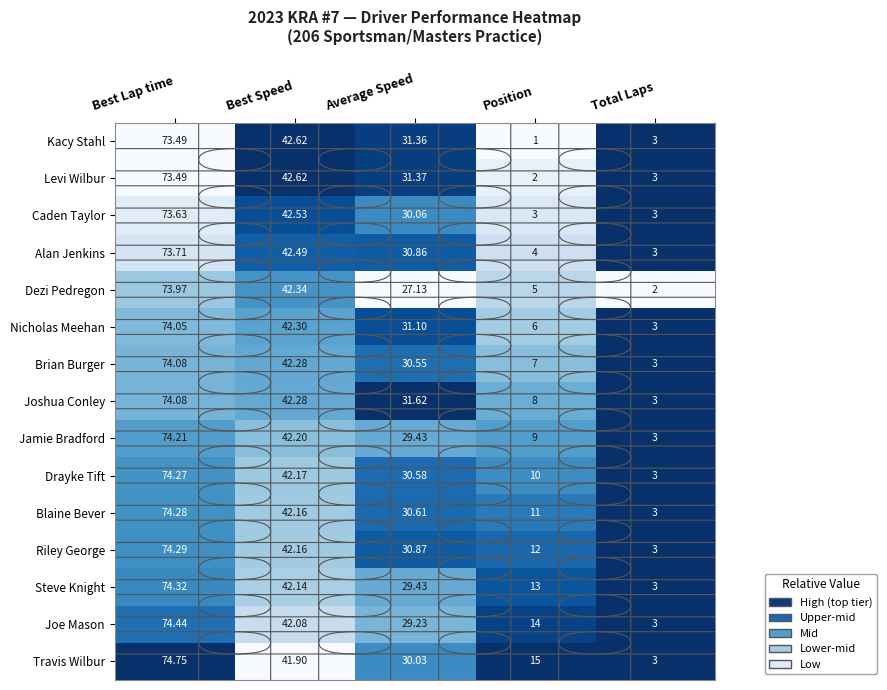

At which category does the chart reach its minimum across all series?

Position